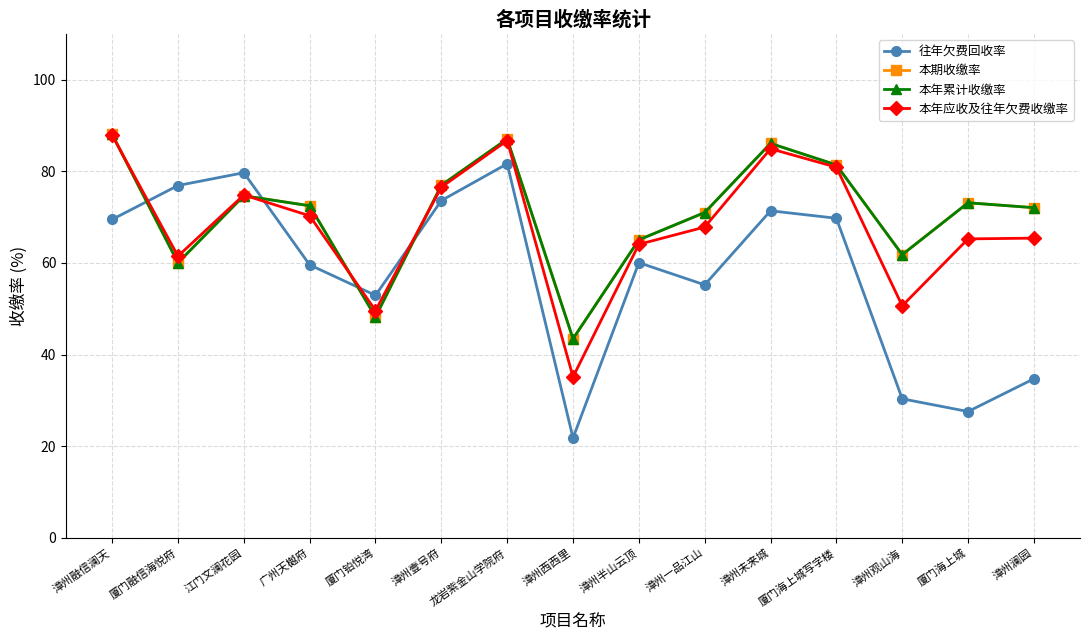

True or false: 本期收缴率 and 本年应收及往年欠费收缴率 cross at least once.

True